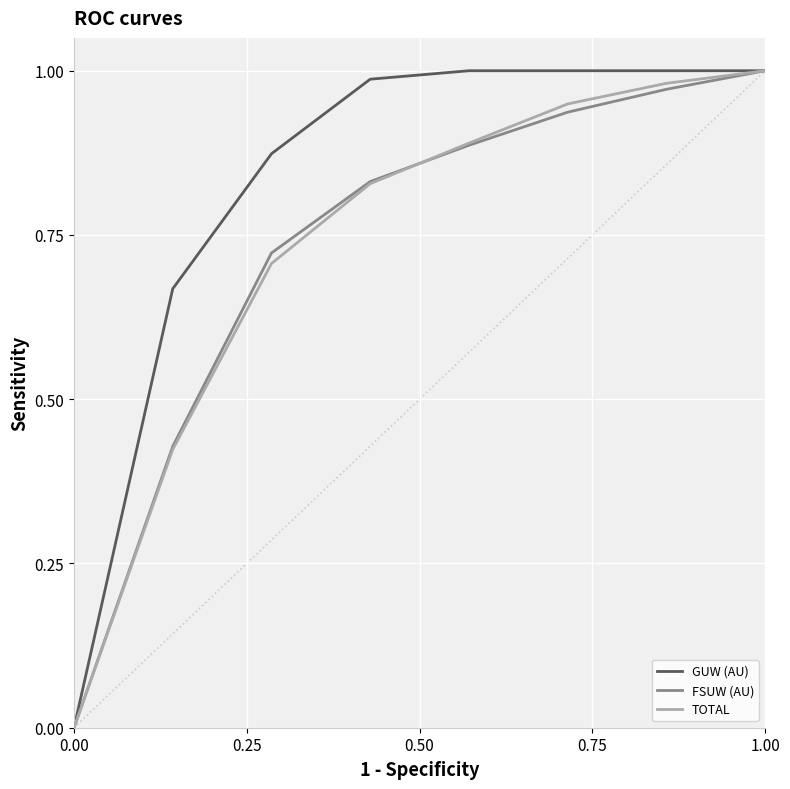

Which series has the largest total across all categories?

GUW (AU)